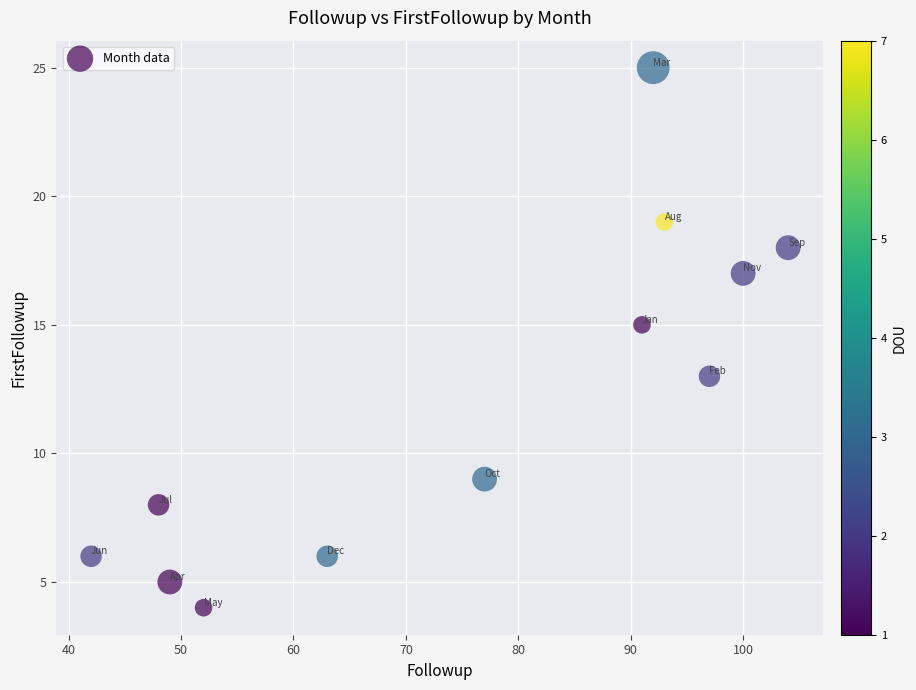

What is the range of Y values (max minus min)?

21